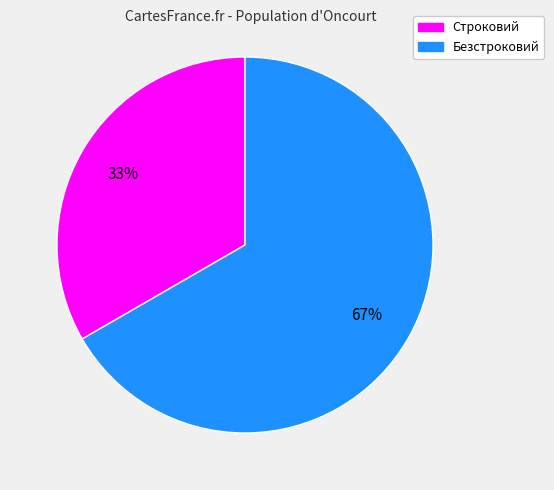

Which category accounts for the majority?

Безстроковий